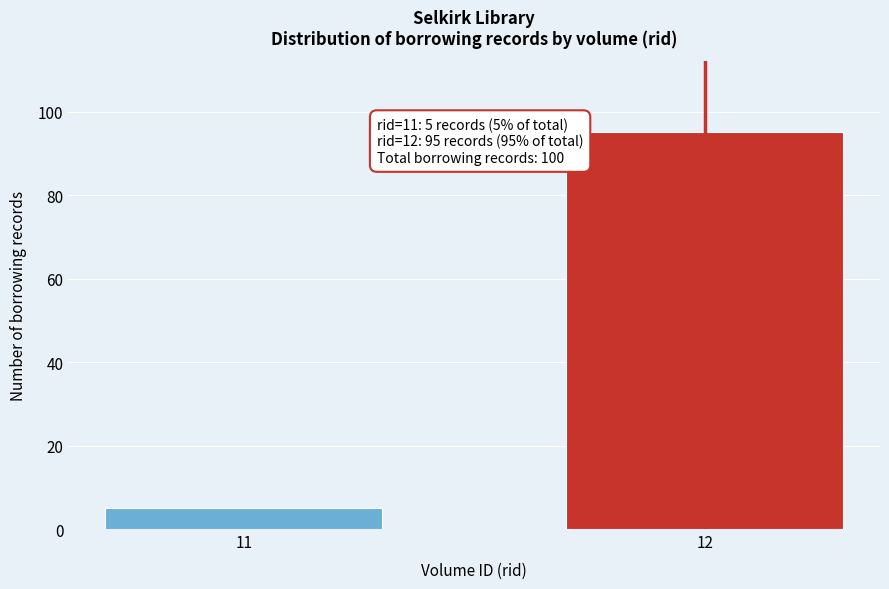

Reading right to left, extract all data points from this chart.

95	5